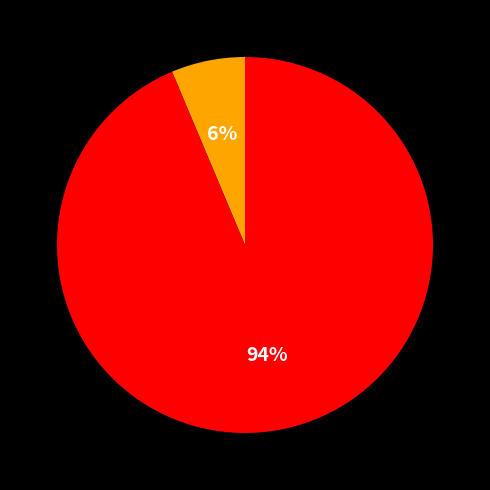

Does any single category account for the majority?

Yes